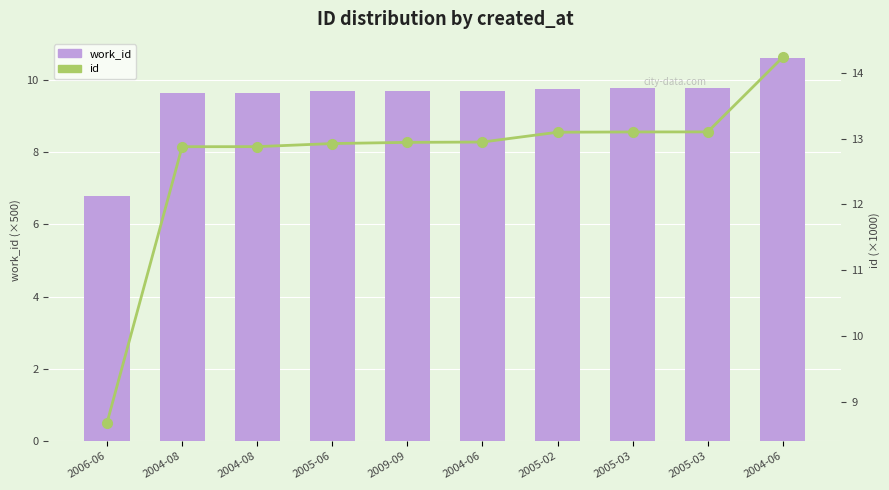

What is the label of the 6th bar from the left?

2004-06